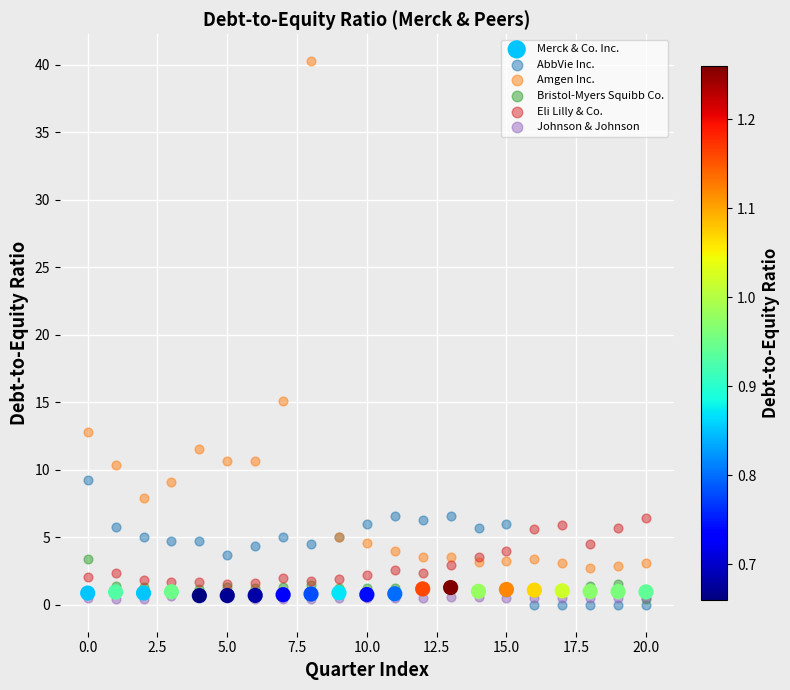

In the Amgen Inc. series, what Y value is closest to 21?

15.1